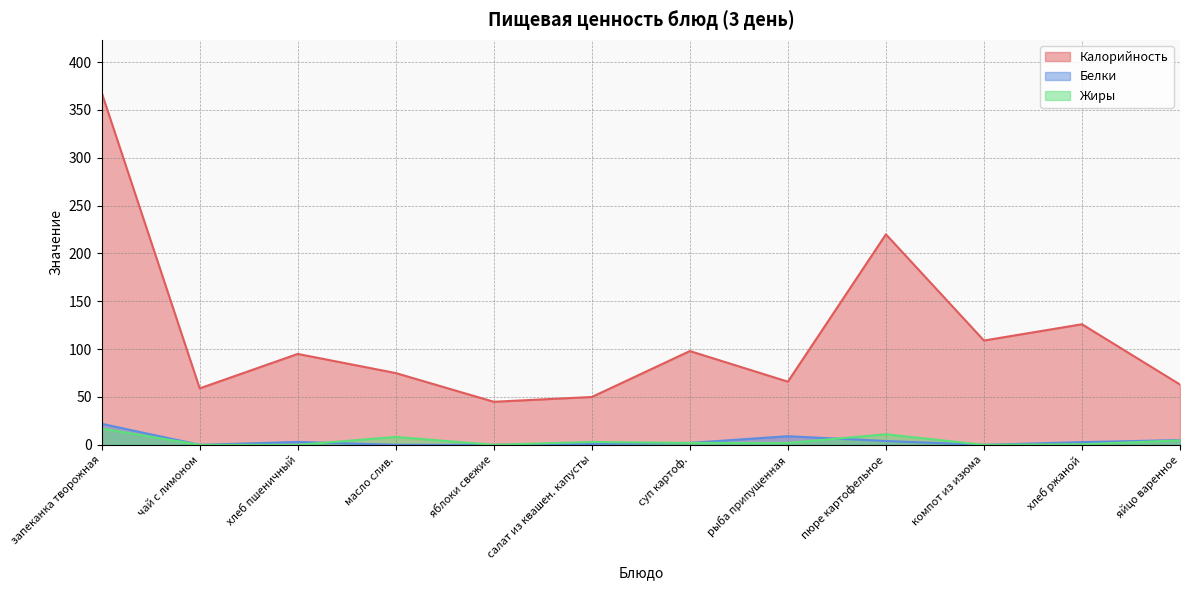

List the series in order of their peak value, highest first.

Калорийность, Белки, Жиры